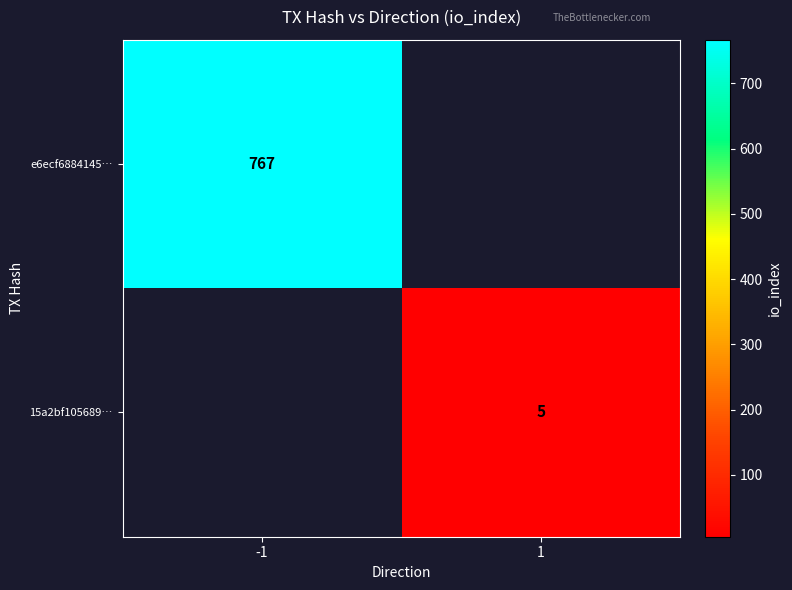

What is the spread (max minus min) of values at -1?

767